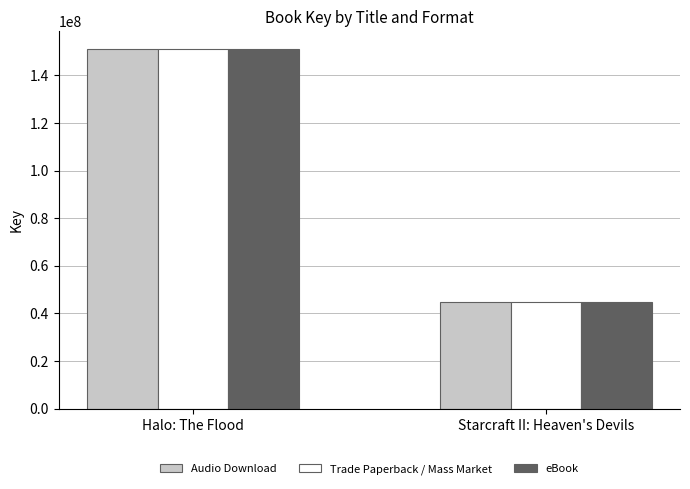

What is the label of the 2nd bar from the left?

Starcraft II: Heaven's Devils